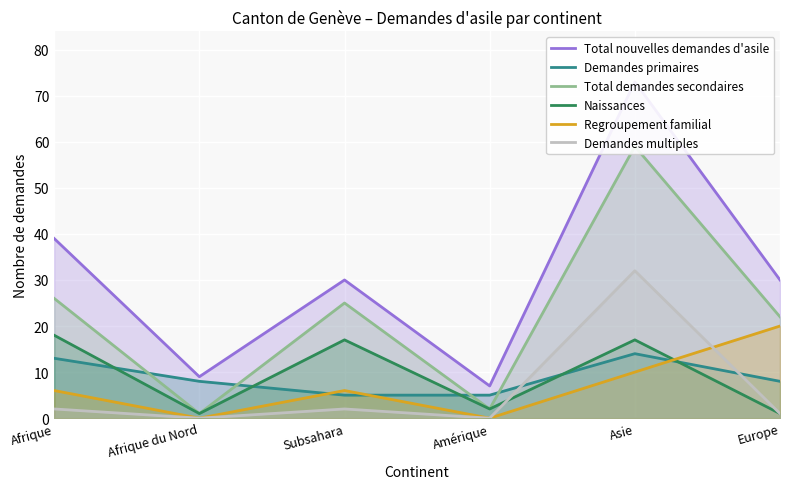

Is the value of Naissances at Subsahara greater than the value of Demandes primaires at Afrique du Nord?

Yes